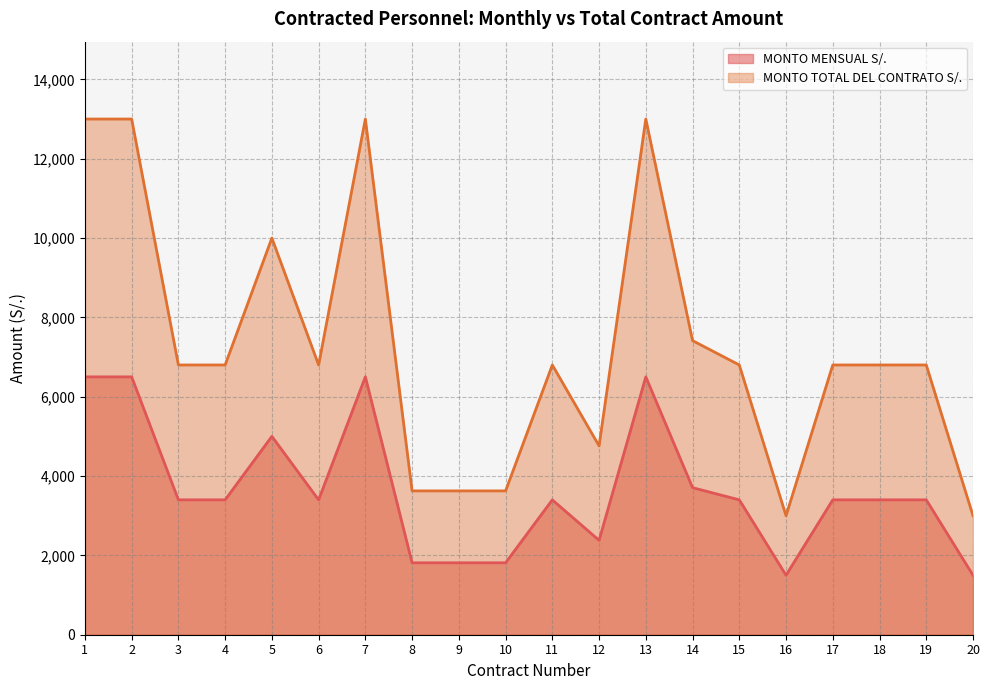

Count the MONTO MENSUAL S/. values in the range 2380 to 5000.

11